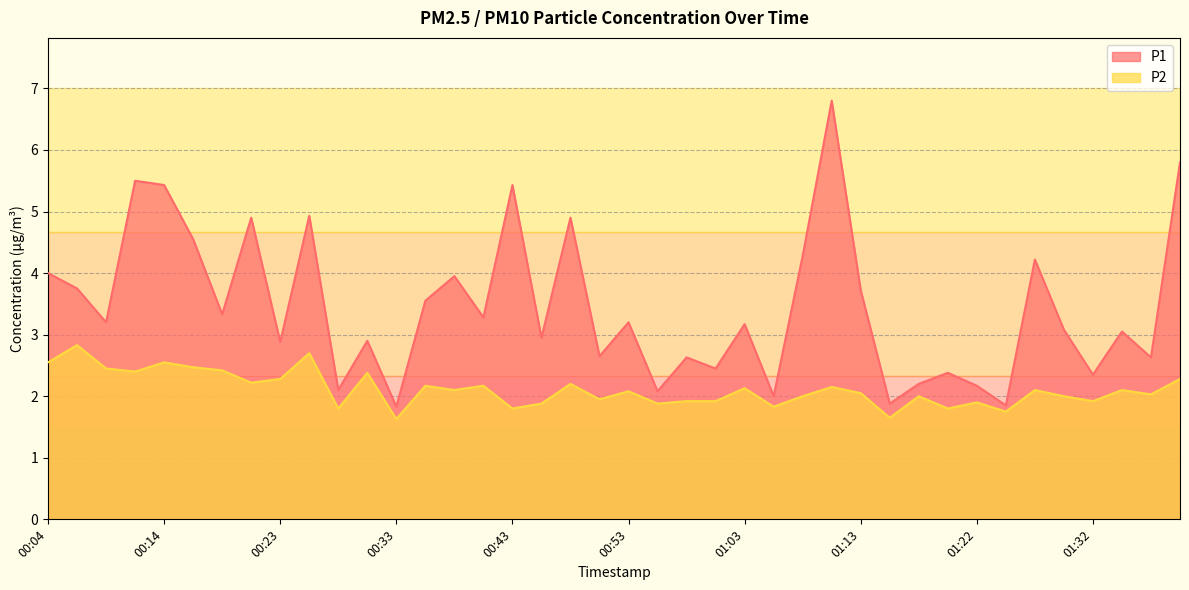

The P1 series shows 1.6 at 00:16. True or false?

False